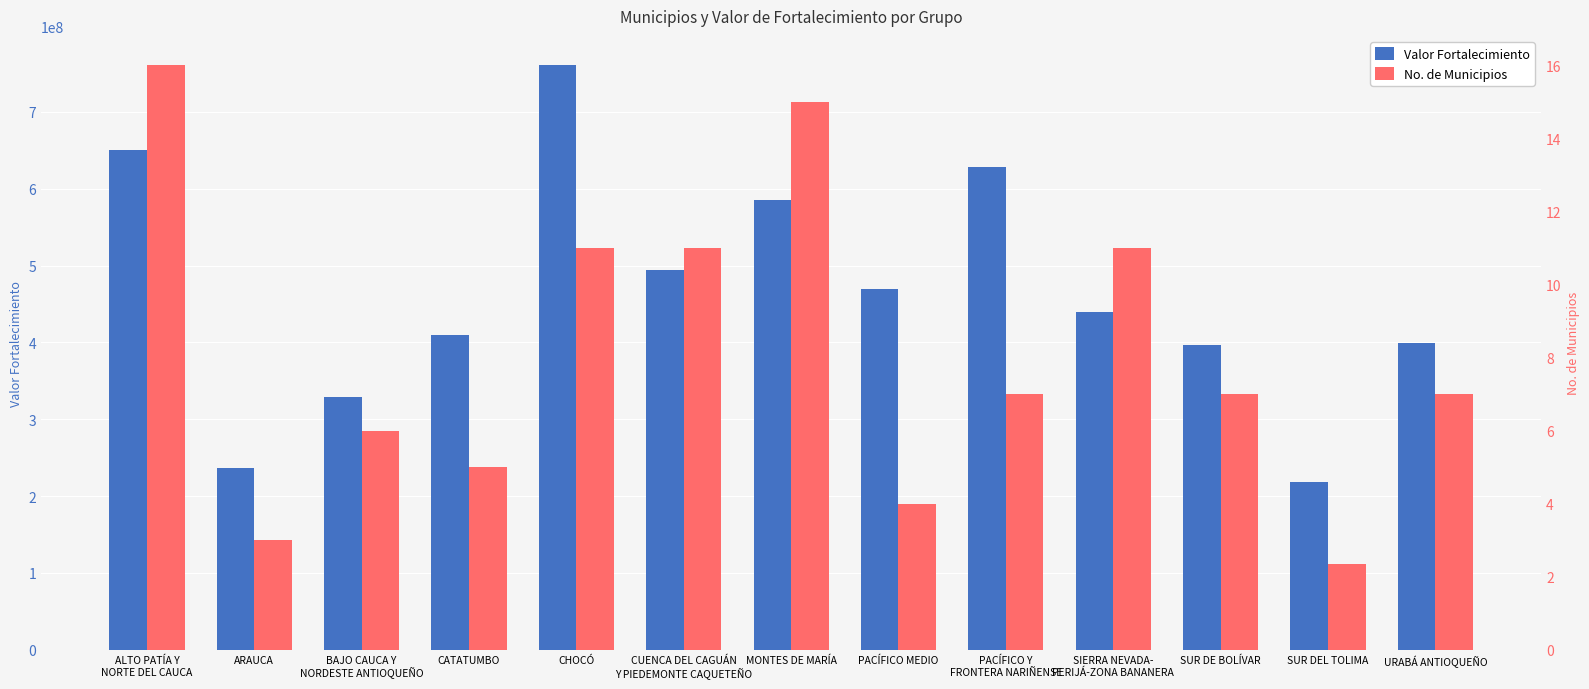

The value of No. de Municipios at PACÍFICO MEDIO is 5.5. True or false?

False